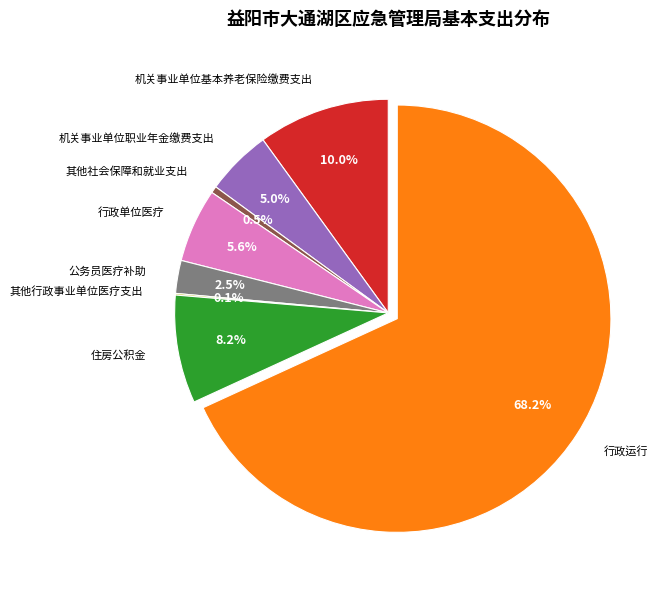

True or false: 其他社会保障和就业支出 accounts for 11% of the total.

False